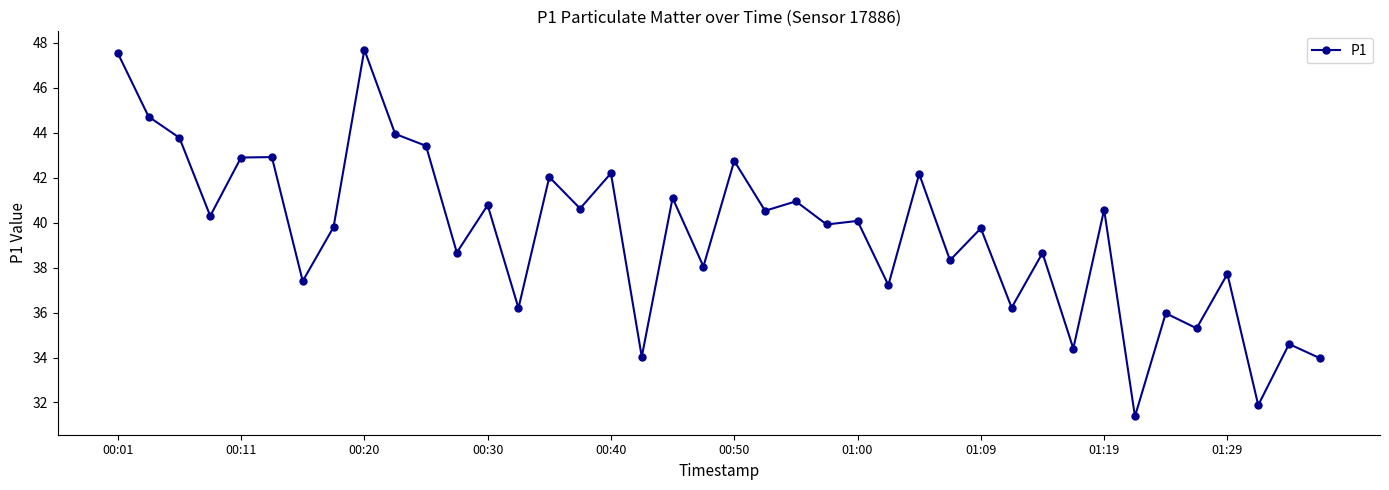

What is the smallest value displayed?

31.4